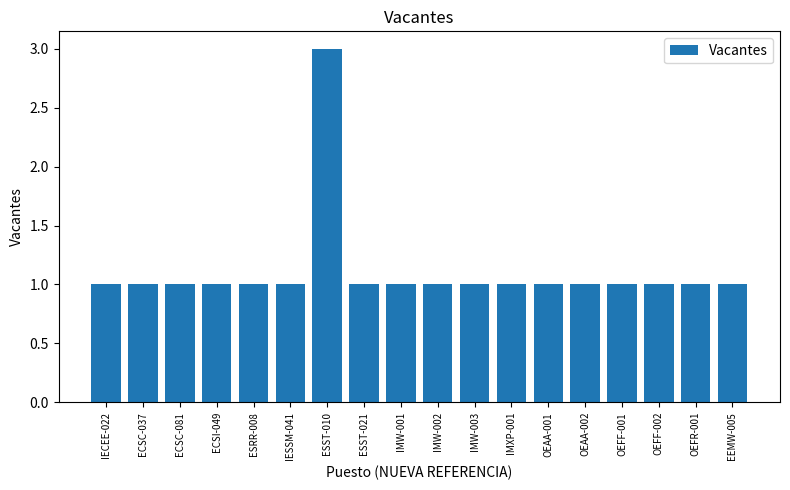

What is the sum of the values at IMW-003 and IMW-002?

2